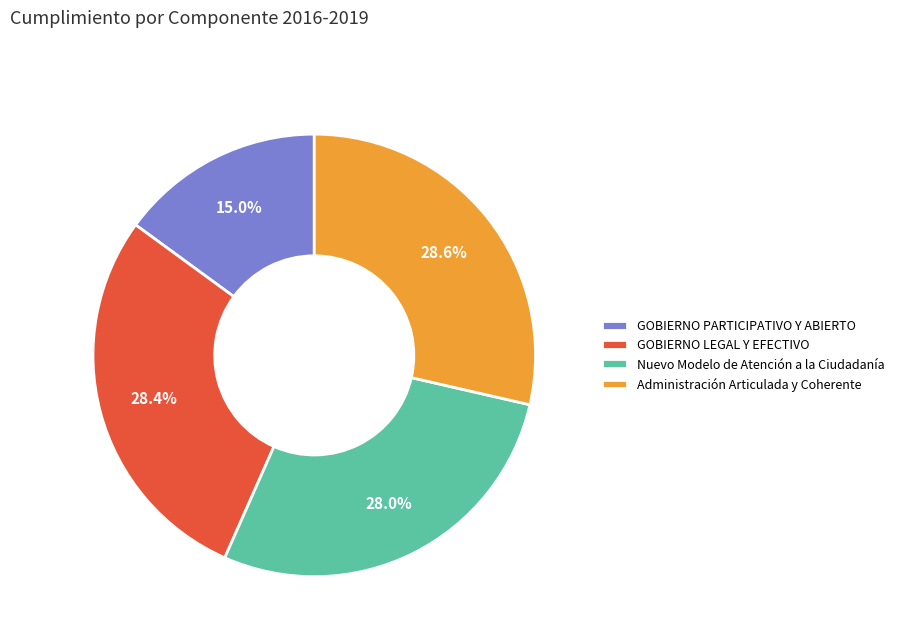

Is there a majority slice in this chart?

No